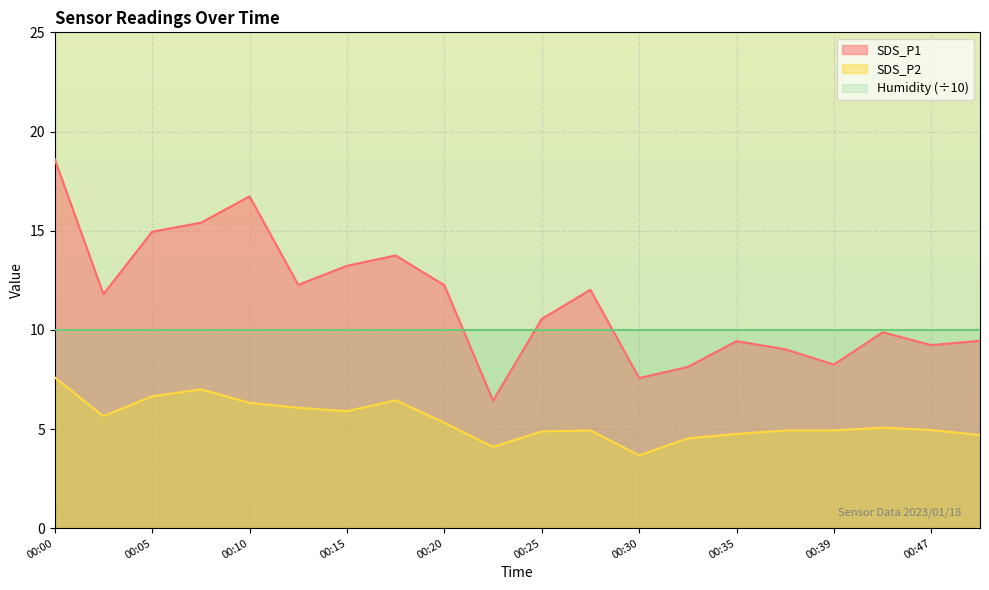

Rank the categories by SDS_P2 value from highest to lowest.

00:00, 00:08, 00:05, 00:17, 00:10, 00:13, 00:15, 00:03, 00:20, 00:45, 00:47, 00:27, 00:37, 00:39, 00:25, 00:35, 00:49, 00:32, 00:22, 00:30